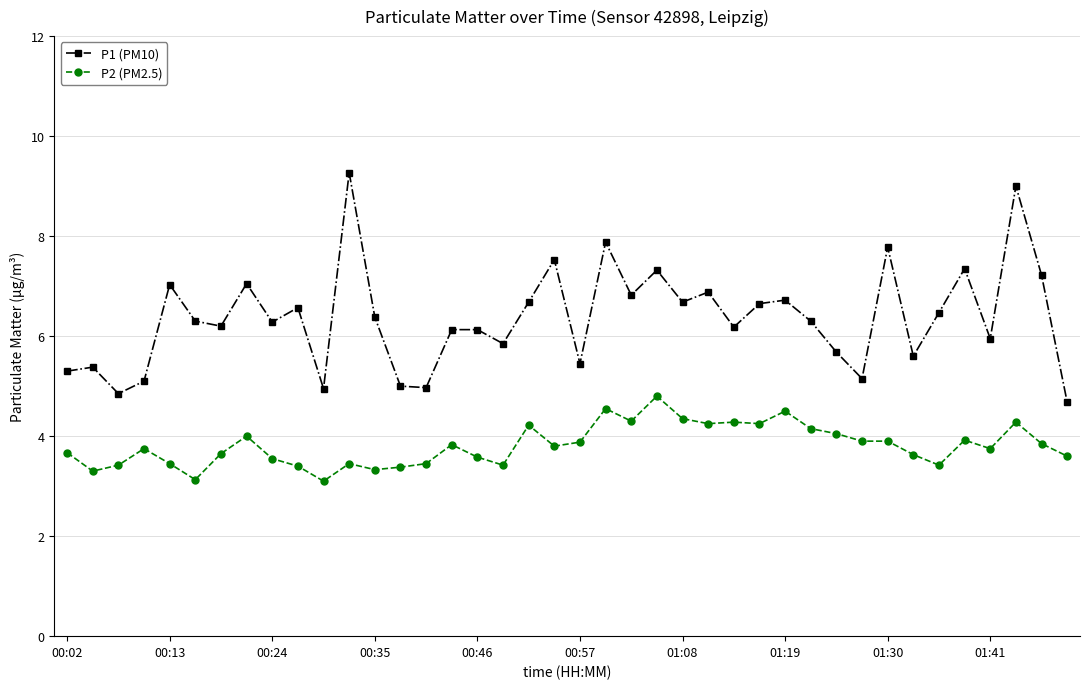

Rank the series by their average value, from lowest to highest.

P2 (PM2.5), P1 (PM10)